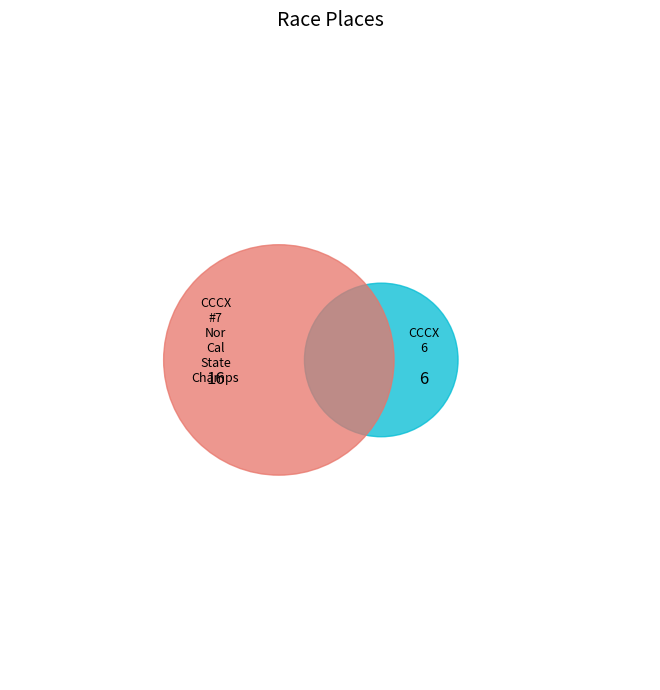

Is it true that CCCX 6 is 27% of the pie?

True